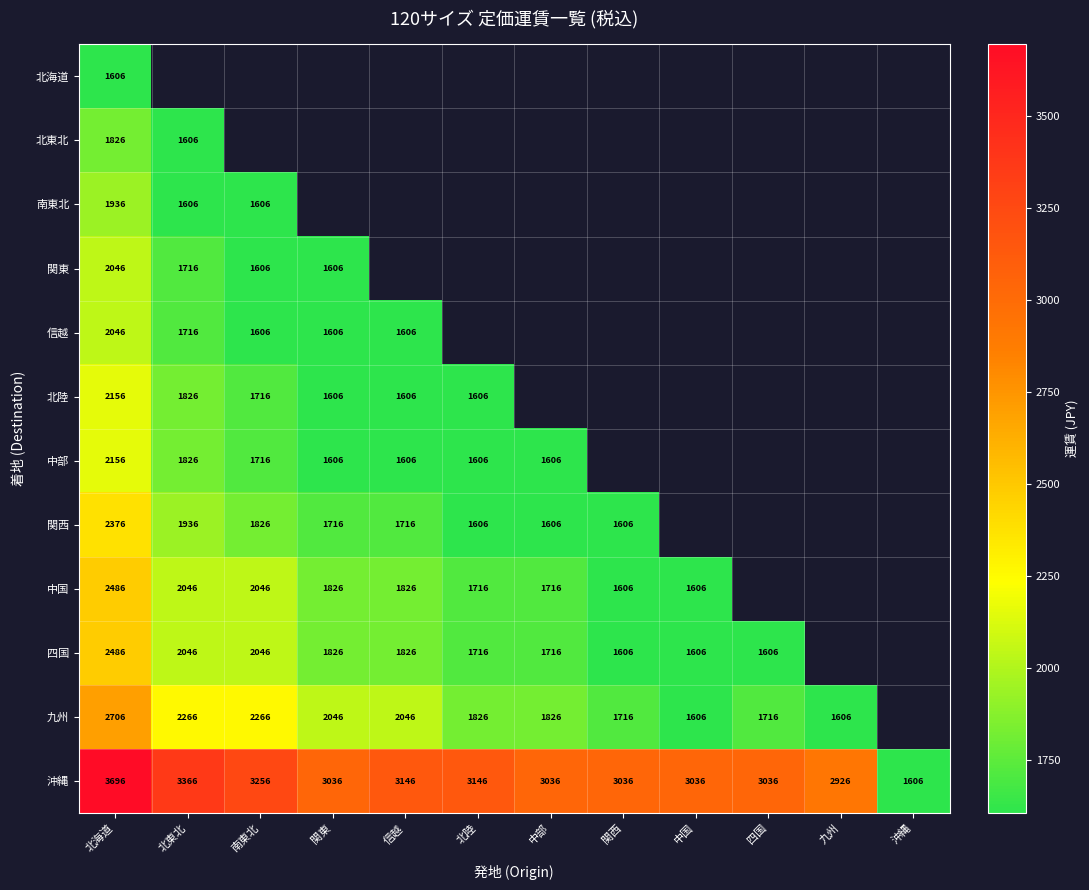

Which category has the highest value in the 沖縄 series?

北海道